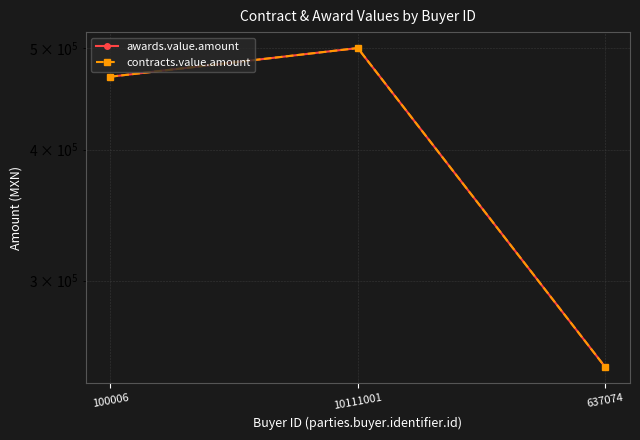

Between 10111001 and 100006, which is larger?

10111001